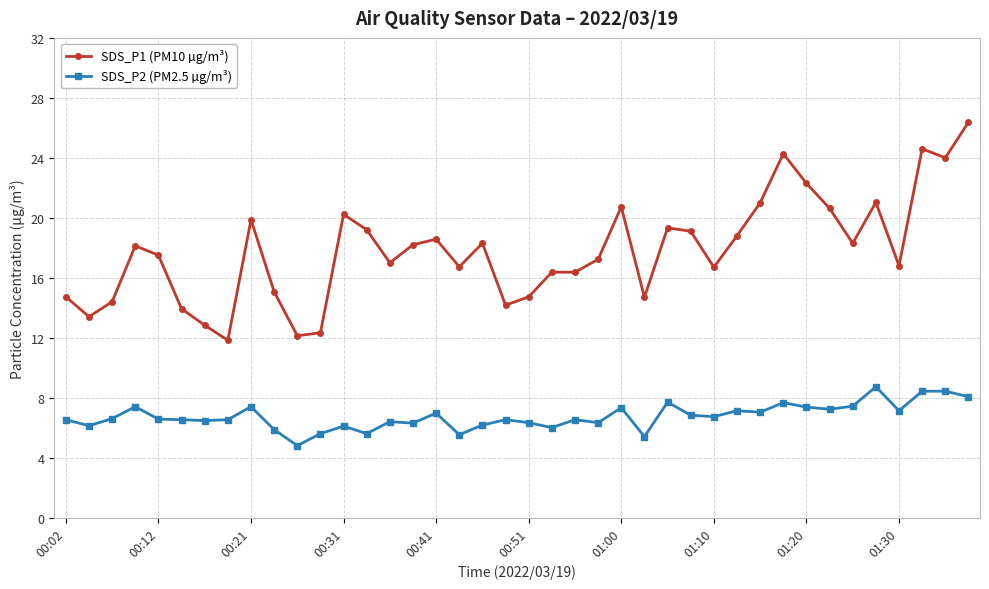

True or false: SDS_P1 (PM10 µg/m³) has more than 1 points higher than both neighbors.

True